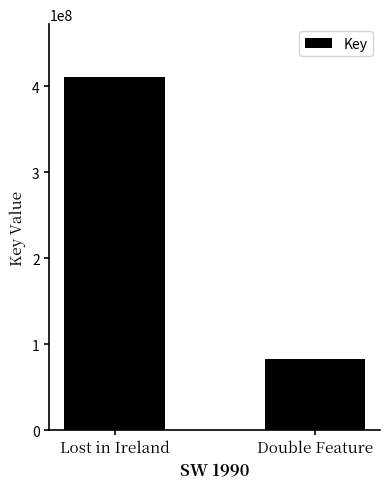

List the labels in order of value, largest first.

Lost in Ireland, Double Feature